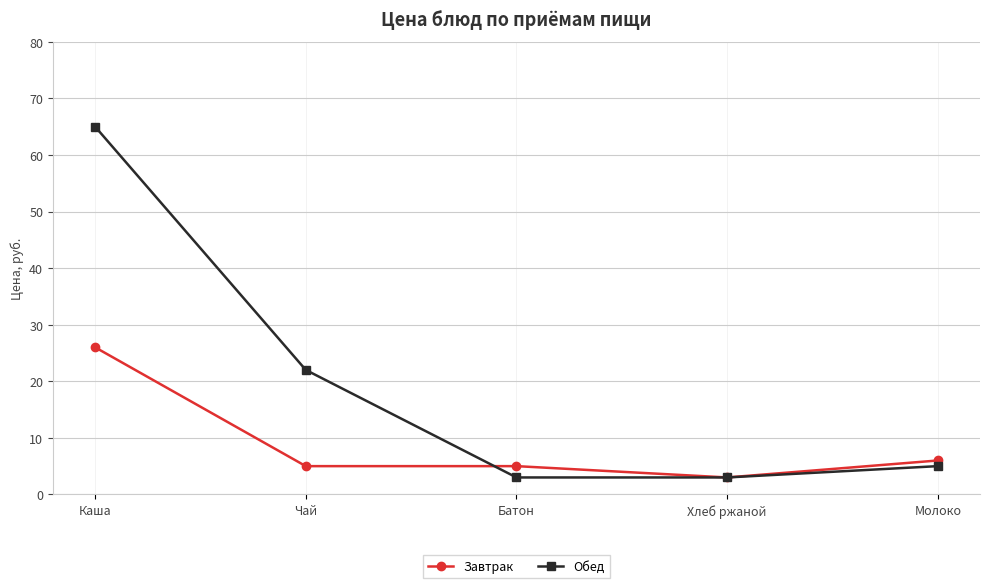

Is it true that Обед equals 3 at Хлеб ржаной?

True